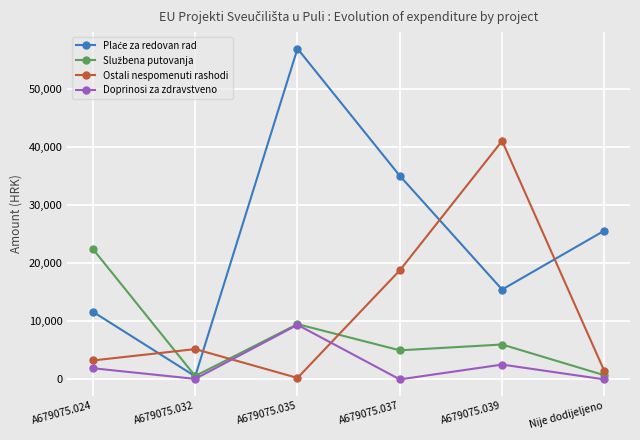

What is the greatest value displayed?

56867